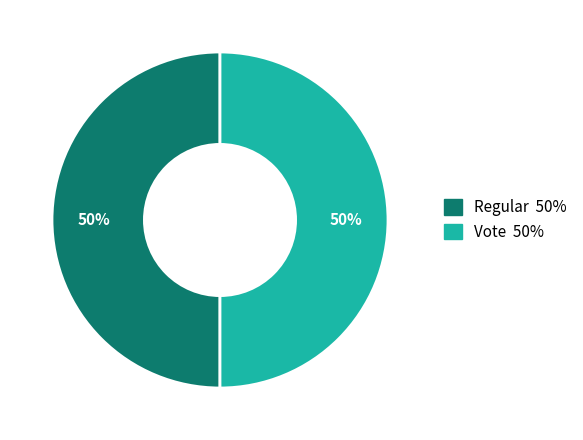

How many slices are in this pie chart?

2